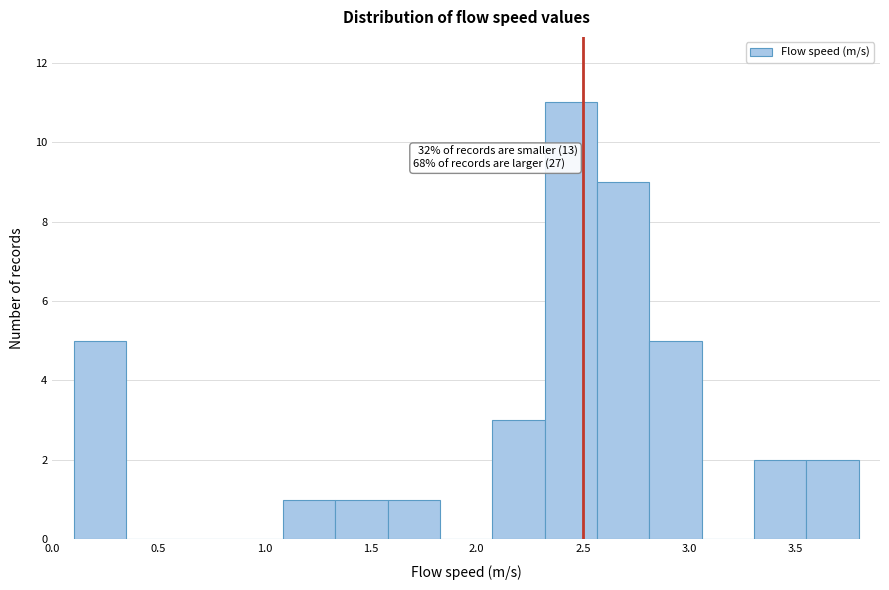

Over which range of the x-axis is the bar tallest?

2.30 to 2.55